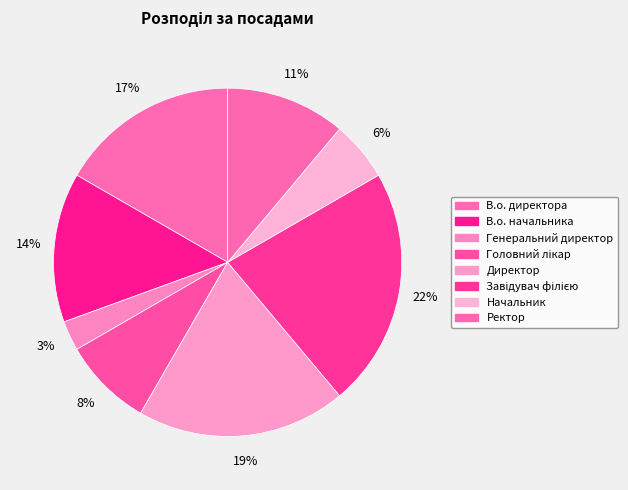

Is there any slice that represents more than half of the pie?

No